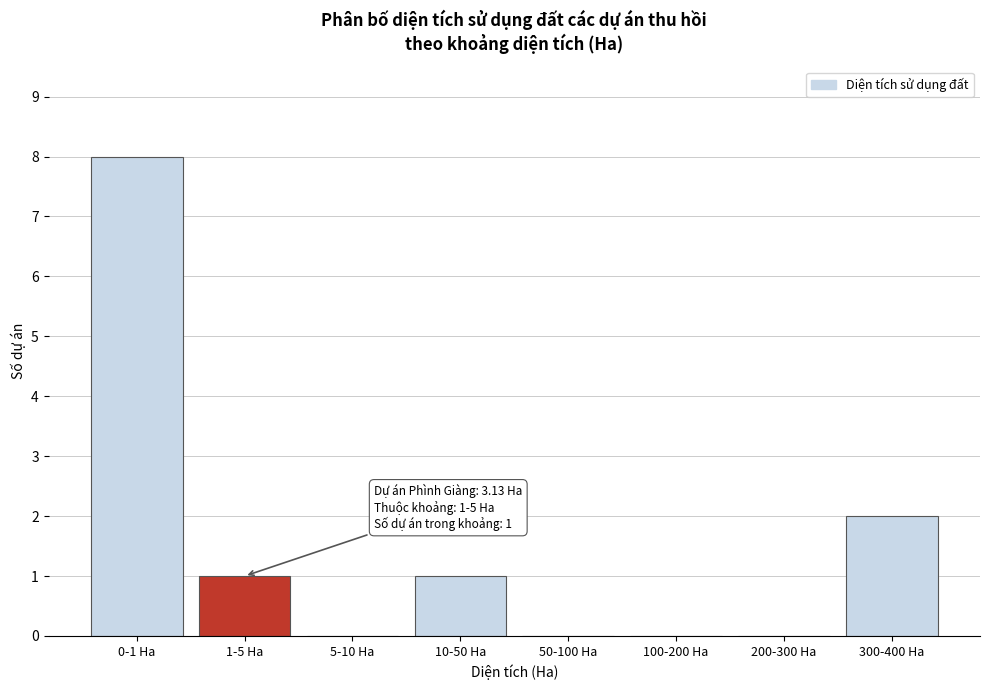

Reading left to right, transcribe all the data shown in this chart.

0-1 Ha=8	1-5 Ha=1	5-10 Ha=0	10-50 Ha=1	50-100 Ha=0	100-200 Ha=0	200-300 Ha=0	300-400 Ha=2